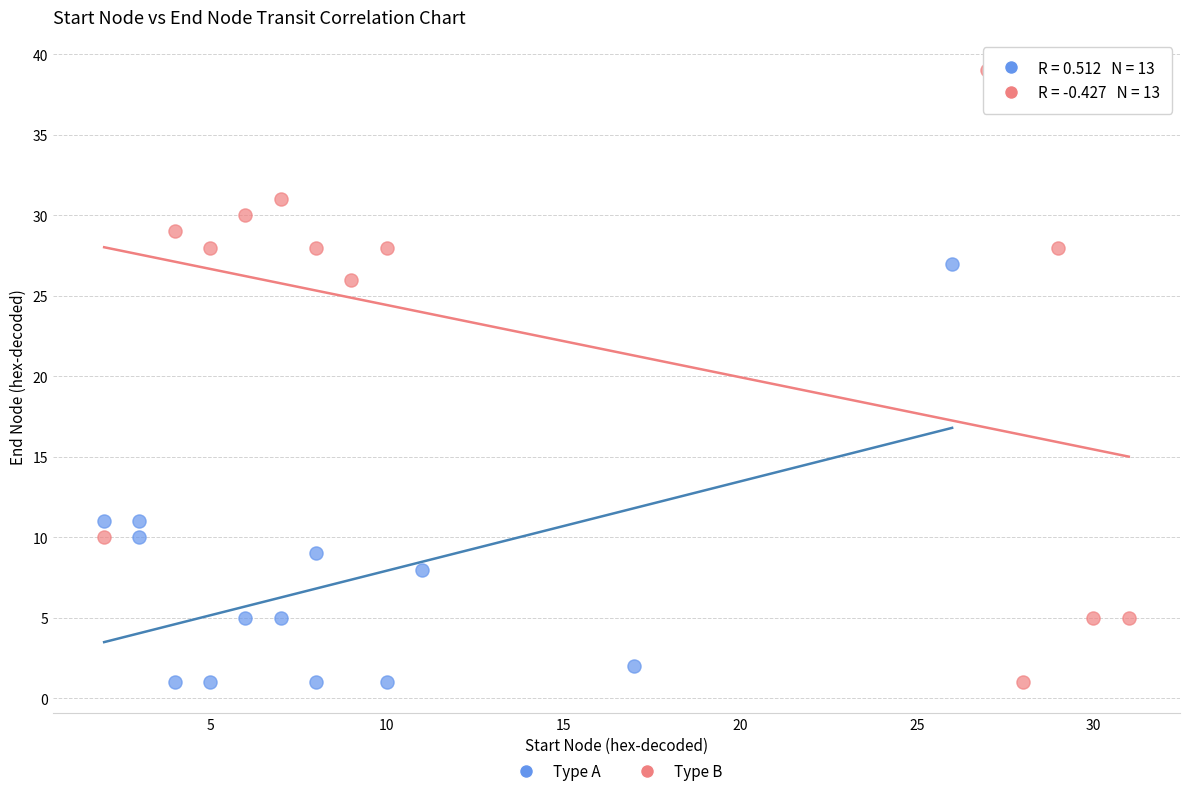

Which series reaches the maximum Y coordinate?

Type B